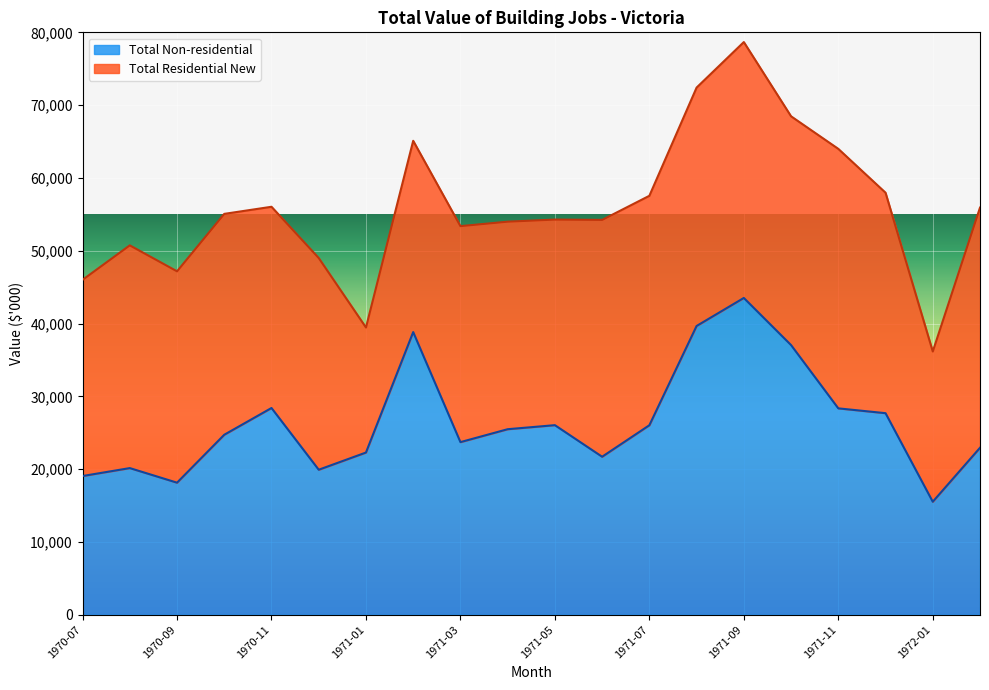

Rank the categories by value from highest to lowest.

1971-09, 1971-08, 1971-02, 1971-10, 1970-11, 1971-11, 1971-12, 1971-05, 1971-07, 1971-04, 1970-10, 1971-03, 1972-02, 1971-01, 1971-06, 1970-08, 1970-12, 1970-07, 1970-09, 1972-01